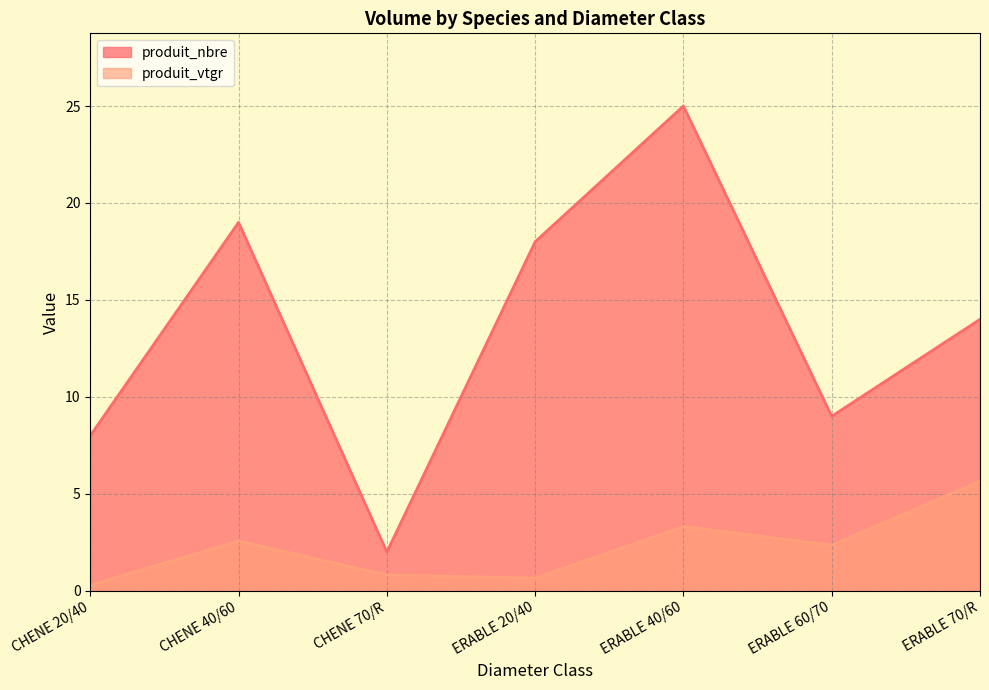

Between ERABLE 20/40 and ERABLE 40/60, which series saw the biggest shift?

produit_nbre